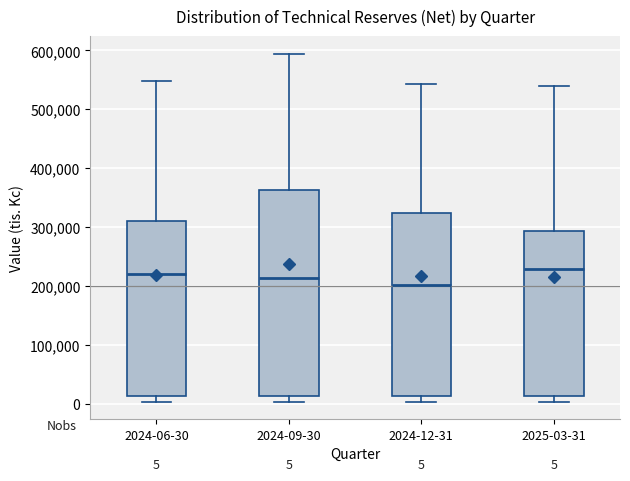

Which box's median line is the lowest?

2024-12-31